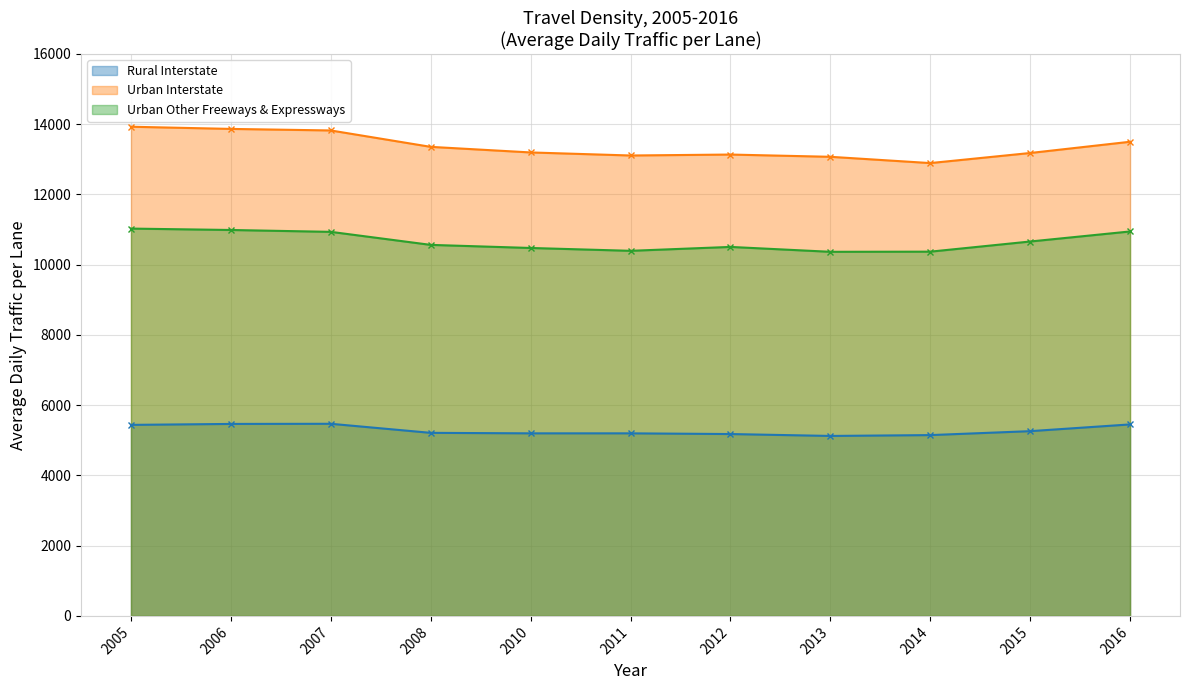

Count the number of categories in the chart.

11